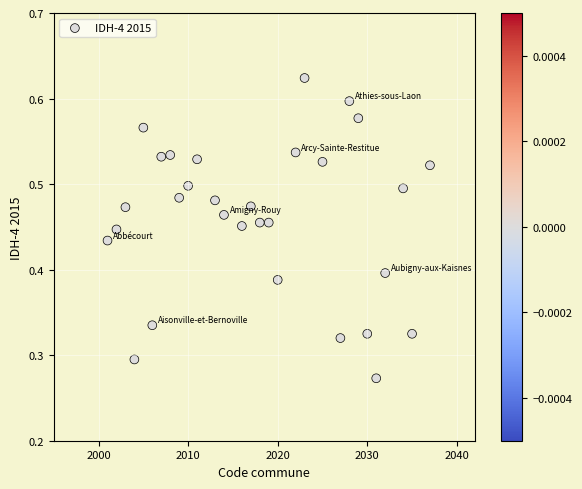

What is the range of X values (max minus min)?

36.0